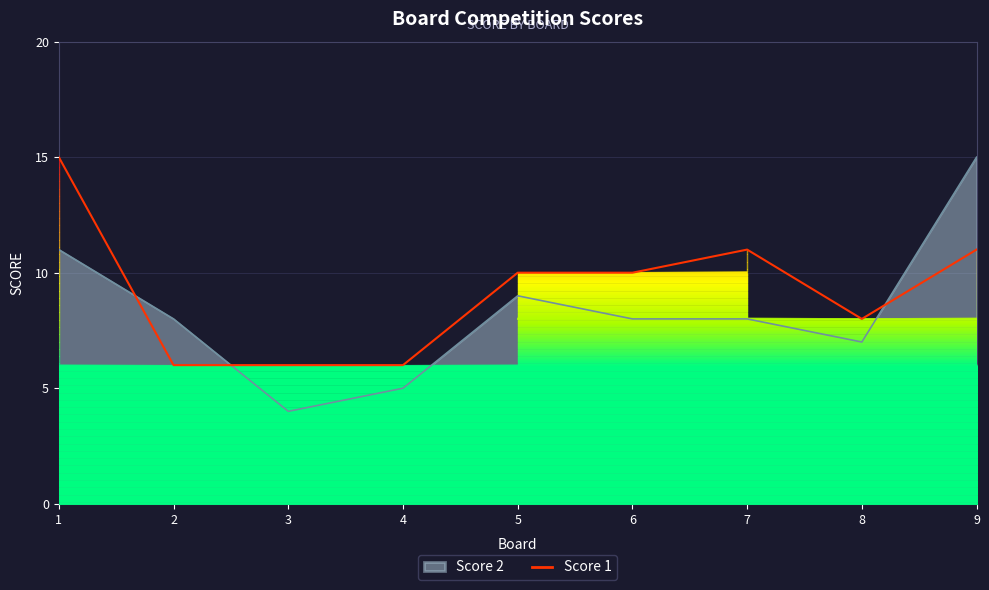

Which has a higher value, 9 or 8?

9